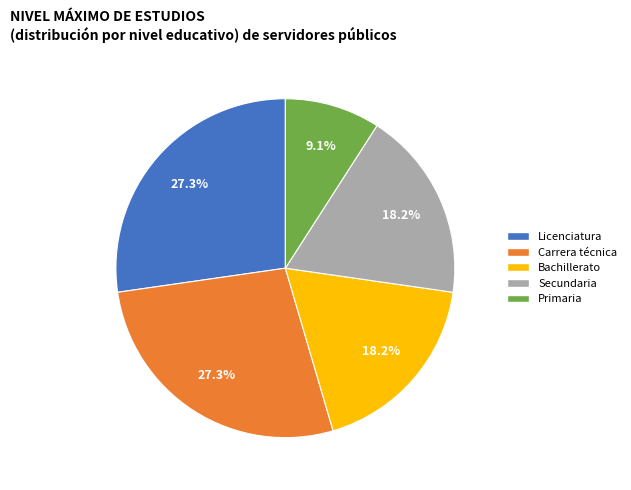

Count the number of slices in the pie.

5